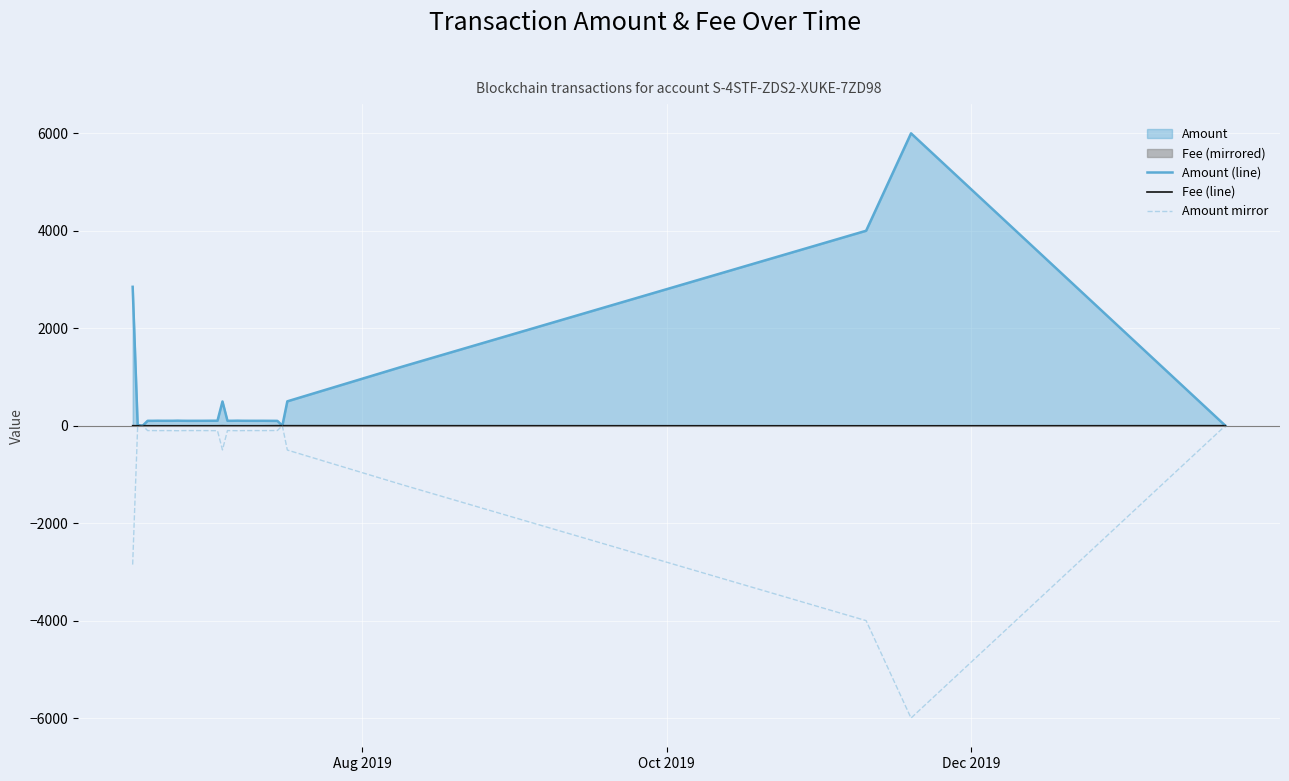

How many values in the Fee (line) series exceed -1?

8